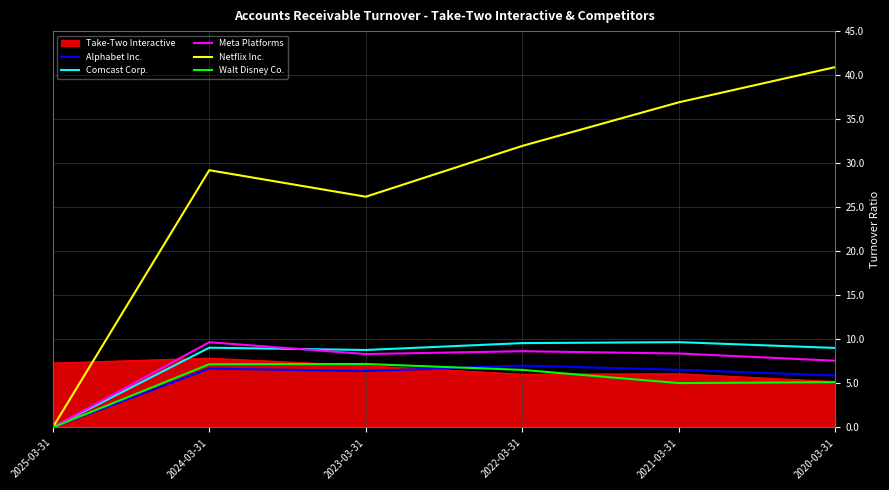

Which category has the lowest value across all series?

2025-03-31